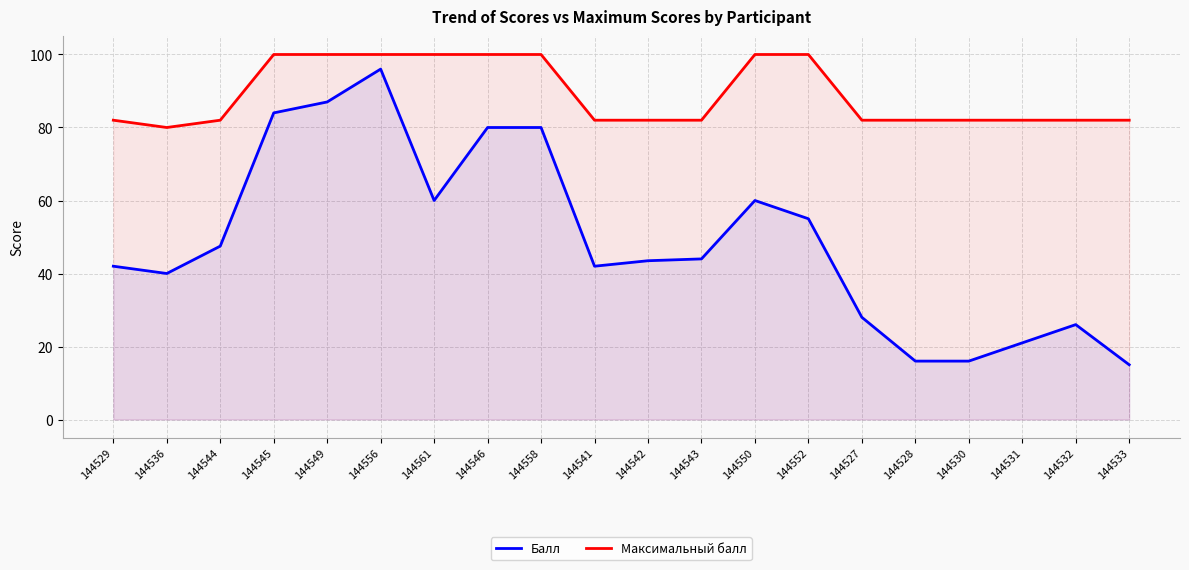

Rank the series by their average value, from lowest to highest.

Балл, Максимальный балл